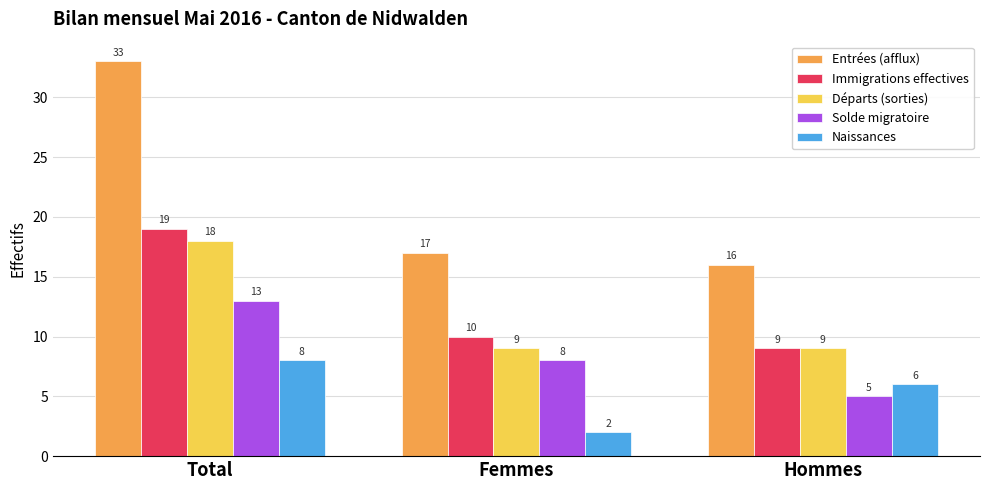

Rank the series by their maximum value, from highest to lowest.

Entrées (afflux), Immigrations effectives, Départs (sorties), Solde migratoire, Naissances